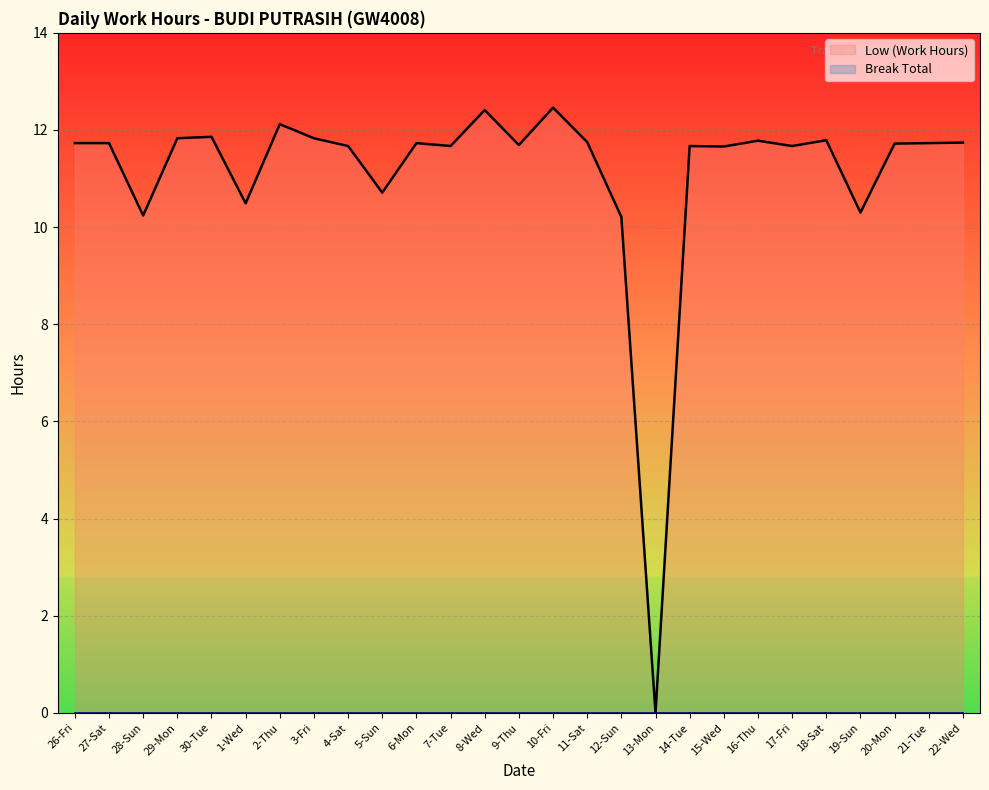

Is it true that the value at 8-Wed is 12.4?

True